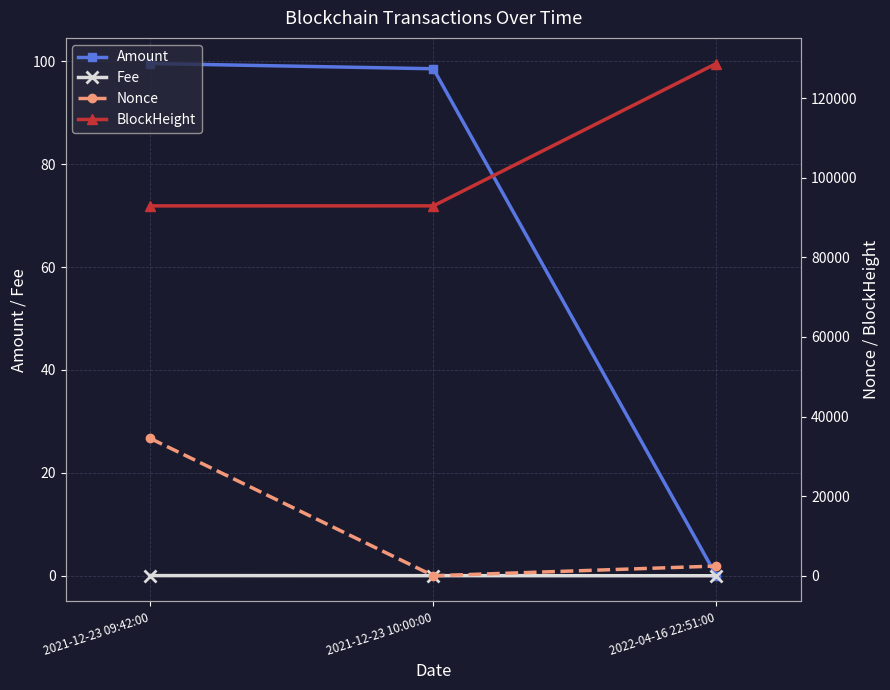

What is the approximate value of Nonce at 2021-12-23 09:42:00?

34490.0